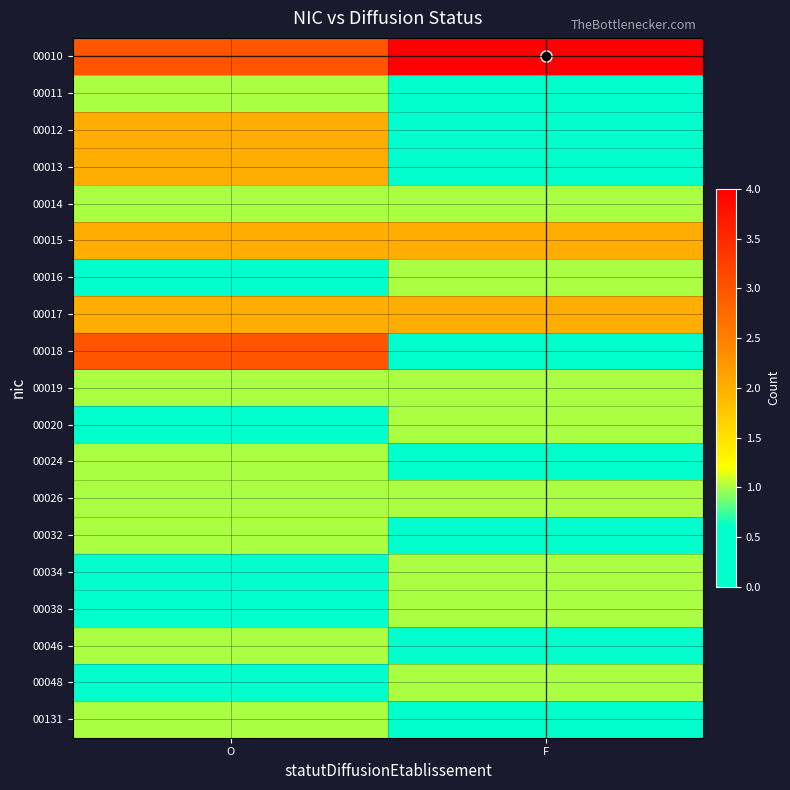

Reading right to left, list all the values displayed in this chart.

00010: F=4	O=3
00011: F=0	O=1
00012: F=0	O=2
00013: F=0	O=2
00014: F=1	O=1
00015: F=2	O=2
00016: F=1	O=0
00017: F=2	O=2
00018: F=0	O=3
00019: F=1	O=1
00020: F=1	O=0
00024: F=0	O=1
00026: F=1	O=1
00032: F=0	O=1
00034: F=1	O=0
00038: F=1	O=0
00046: F=0	O=1
00048: F=1	O=0
00131: F=0	O=1